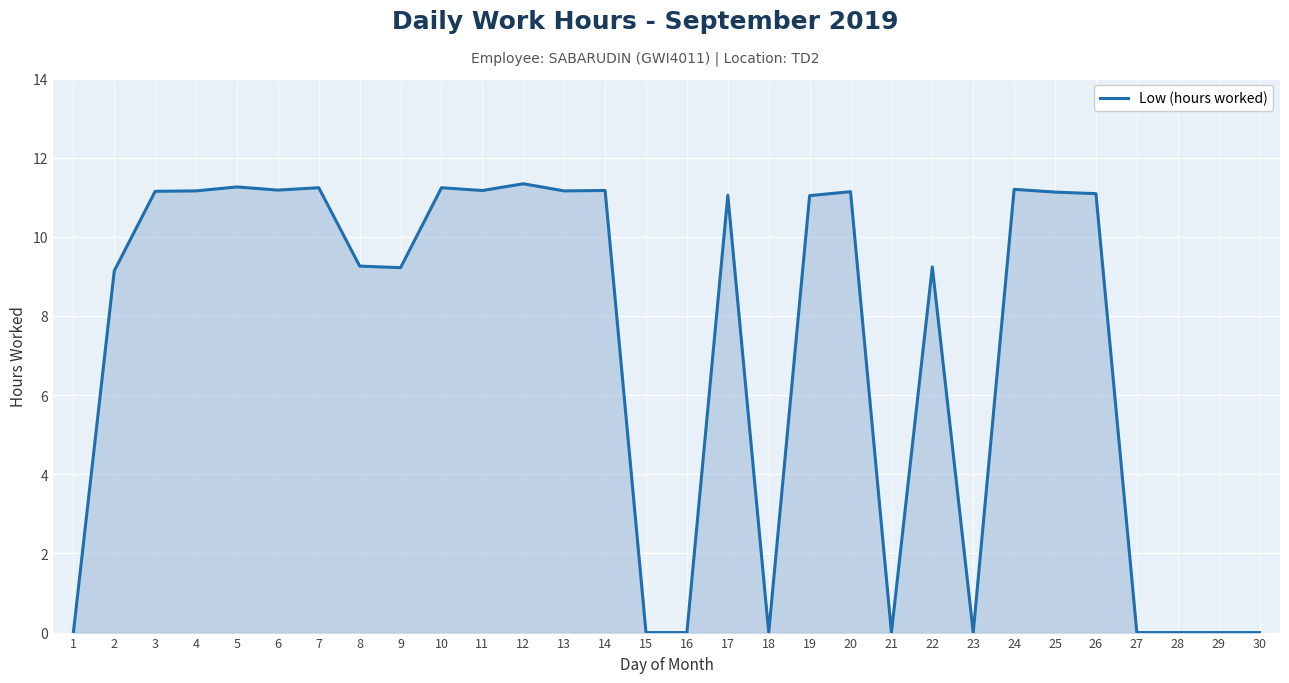

How many lines are shown in the chart?

1